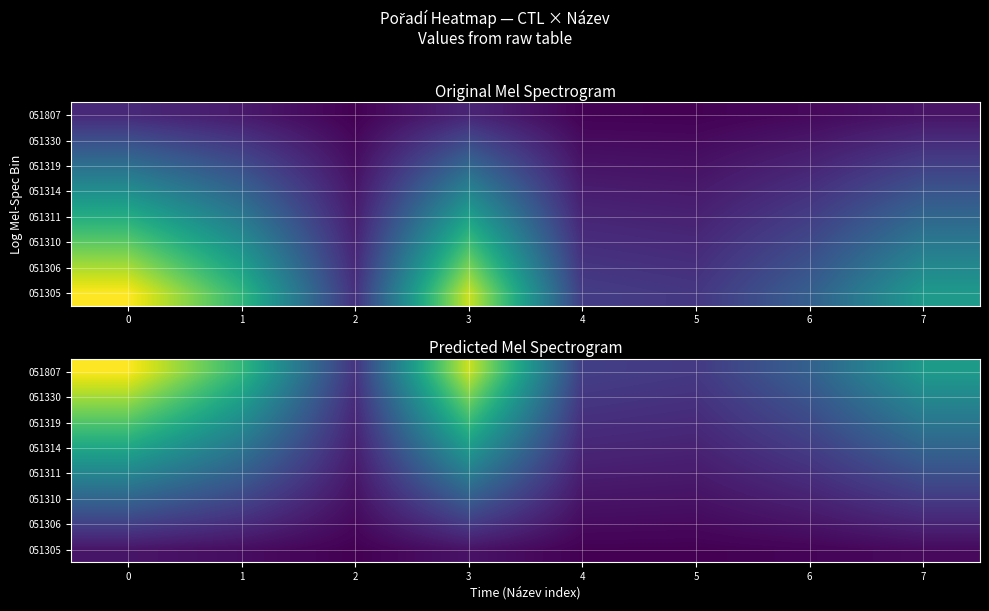

Is it true that 051807 equals 6.0 at 5?

False